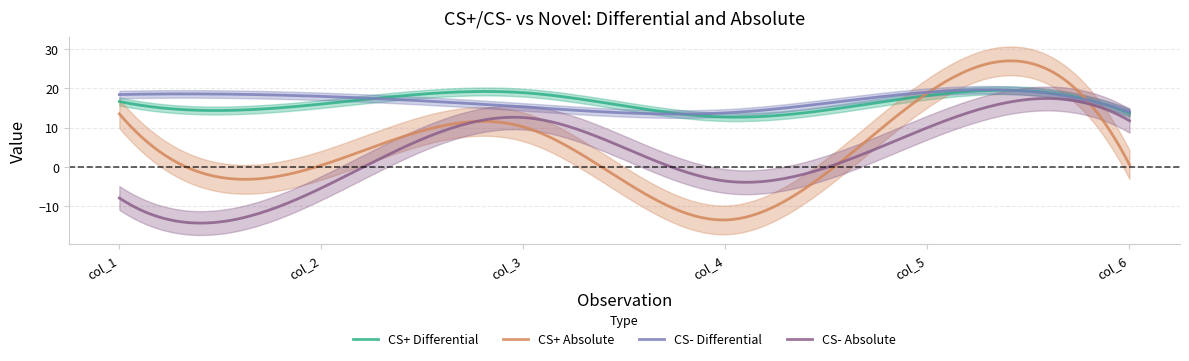

Which series changed the most between col_2 and col_5?

CS+ Absolute